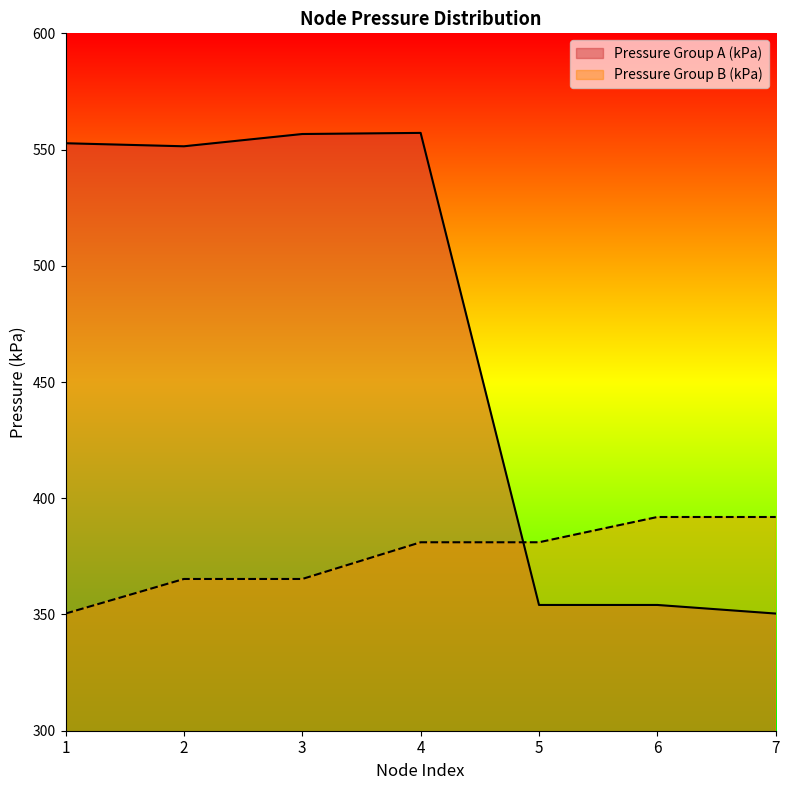

At which label does Pressure Group B (kPa) reach its minimum?

1